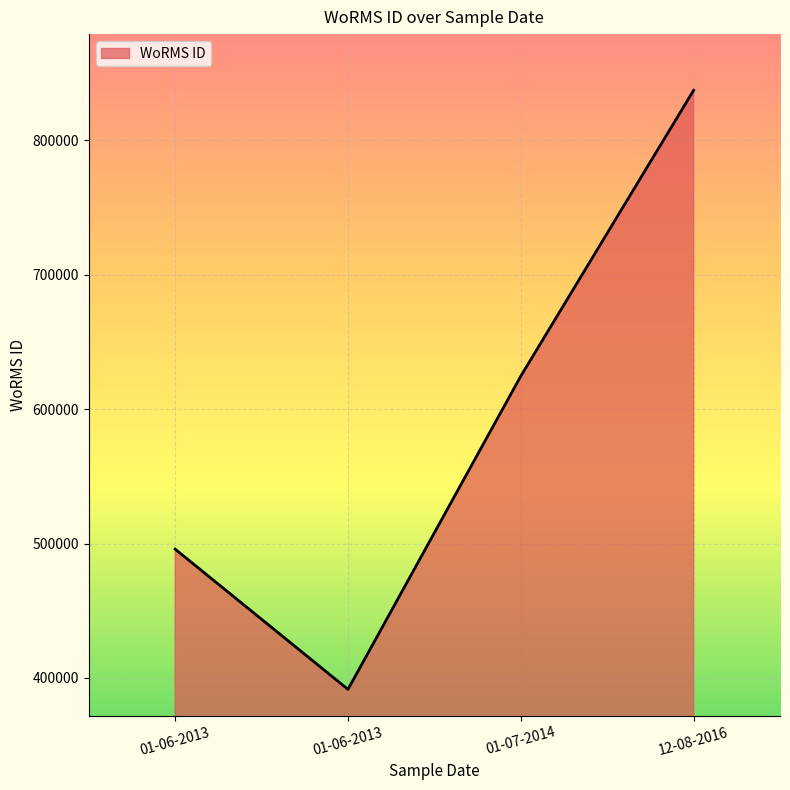

At which label does the data first exceed 624513?

12-08-2016